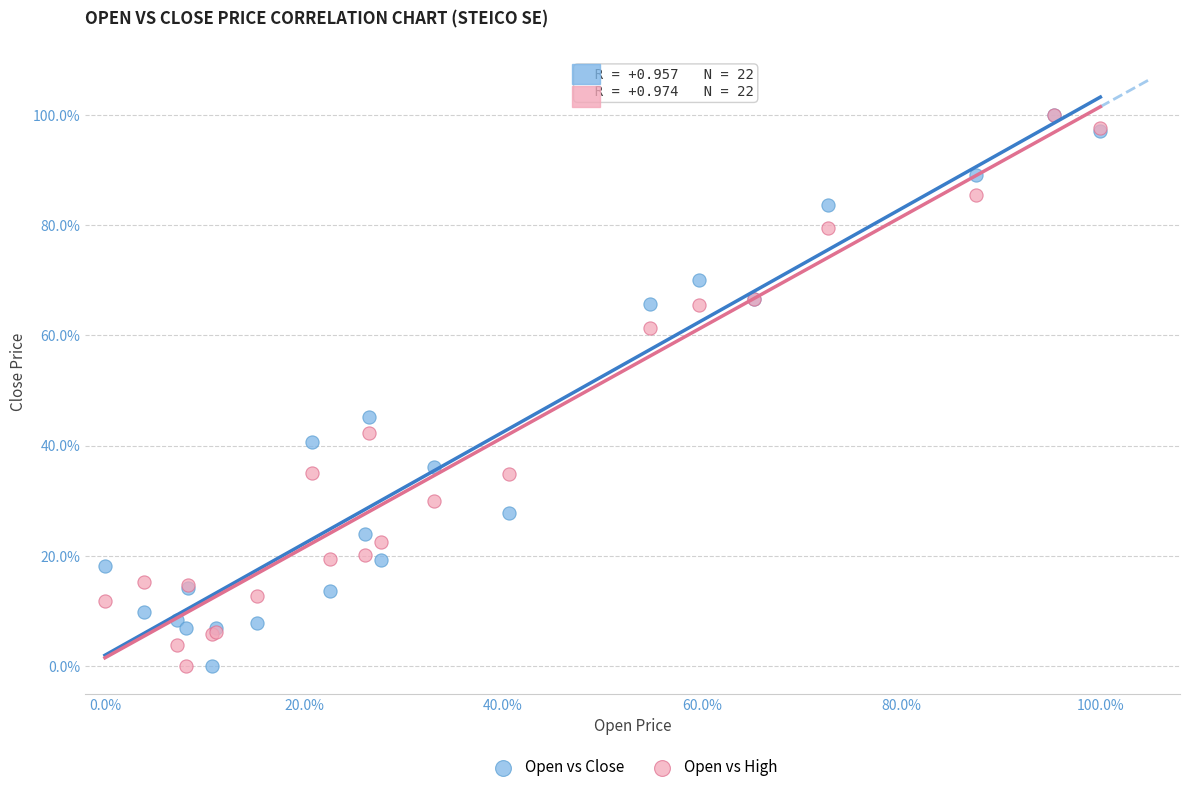

What are all the series names shown in the legend?

Open vs Close, Open vs High